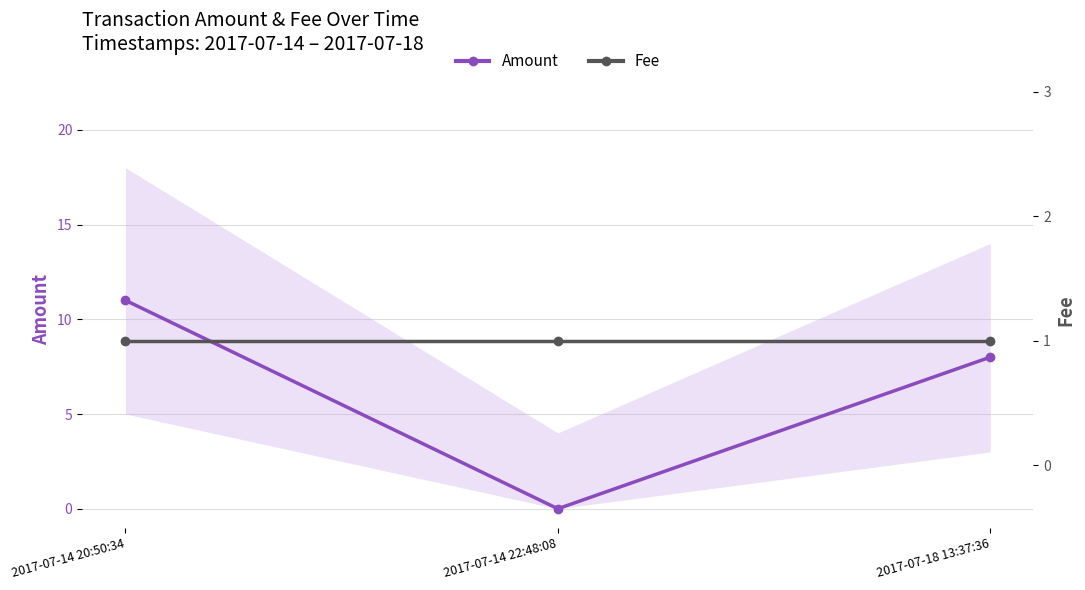

Is the value of Amount at 2017-07-14 22:48:08 greater than the value of Fee at 2017-07-18 13:37:36?

No